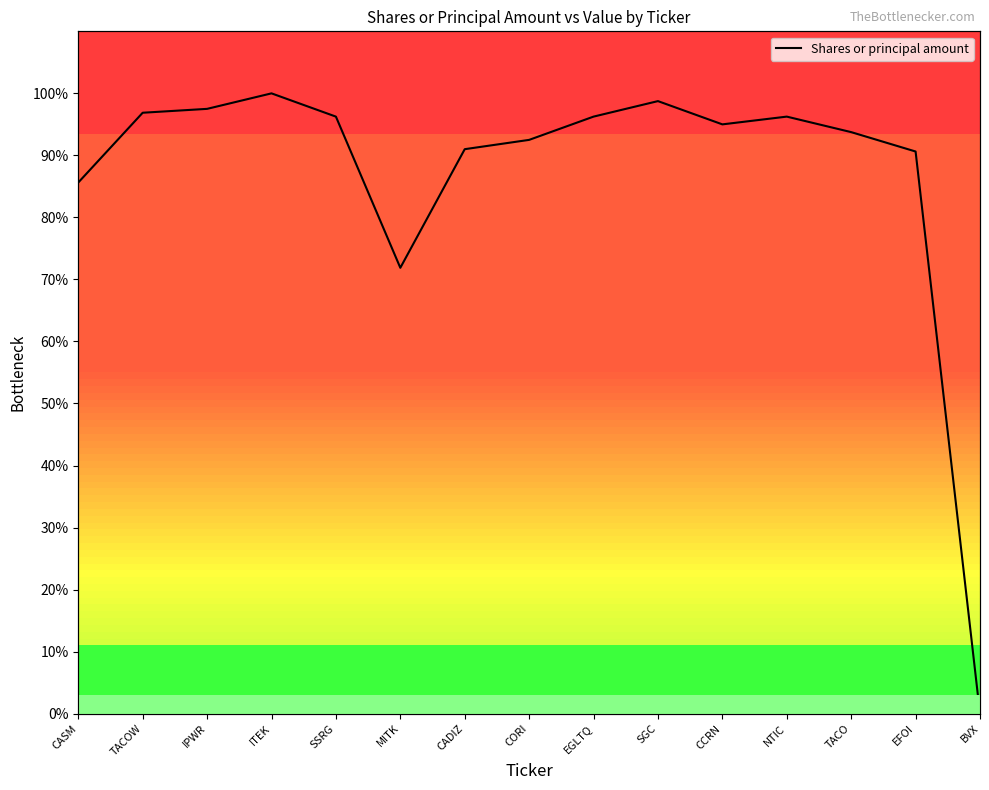

Reading right to left, what are all the values shown in this chart?

0.0	90.6	93.8	96.2	95.0	98.8	96.2	92.5	91.0	71.9	96.2	100.0	97.5	96.9	85.6